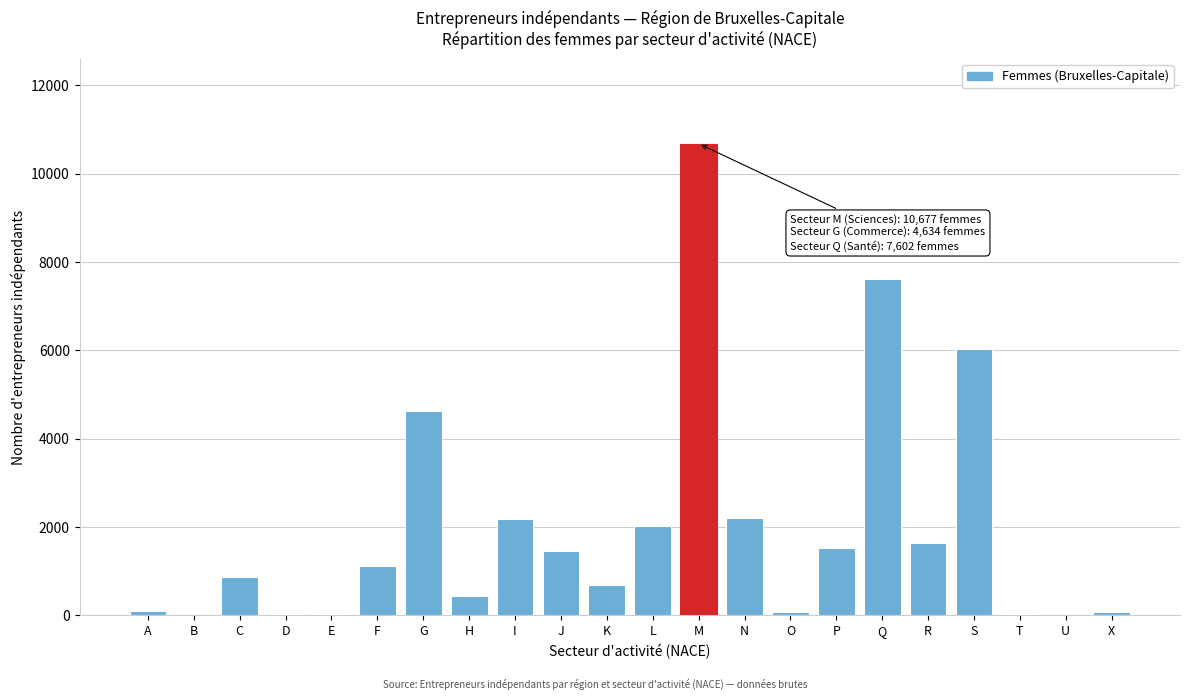

What is the maximum value shown in the chart?

10677